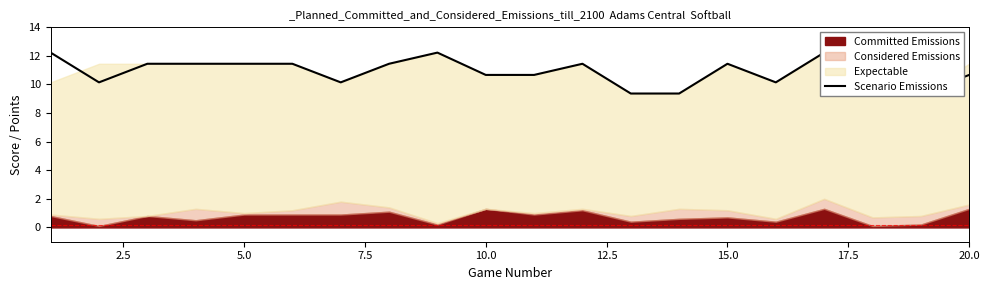

How many interior local valleys (lower than both neighbors) does the data have?

4